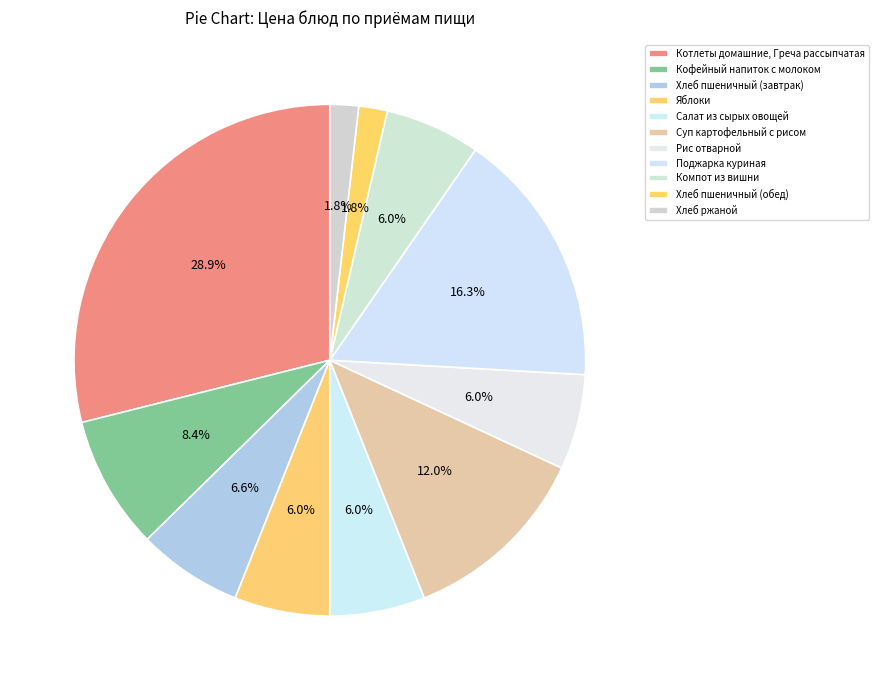

To the nearest percent, what percentage of the pie is Компот из вишни?

6%